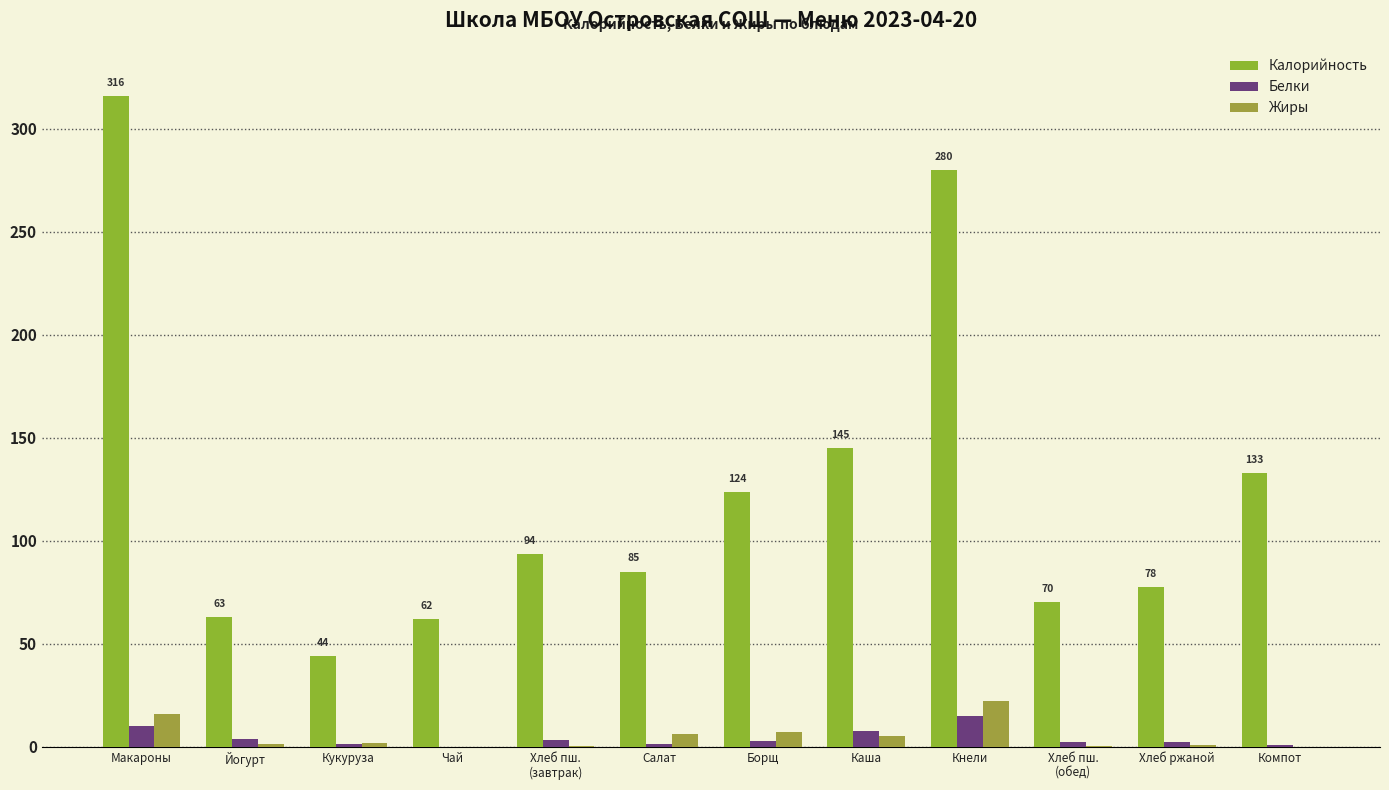

What is the label of the 6th bar from the right?

Борщ